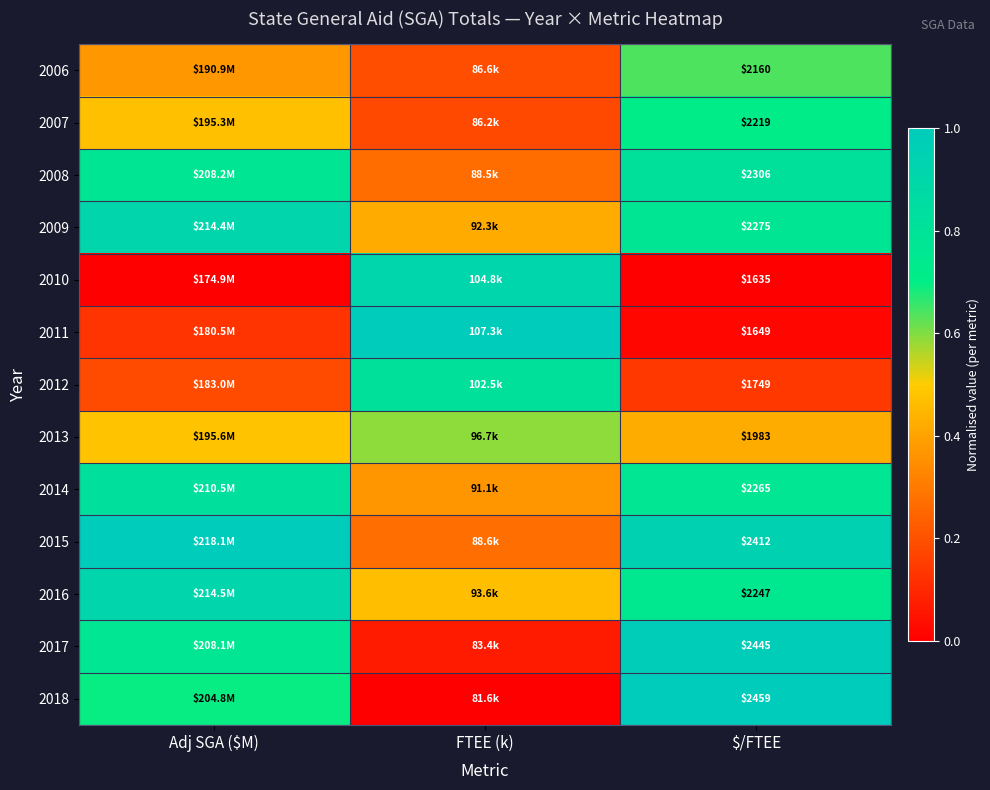

The value of 2015 at FTEE (k) is 0.1. True or false?

False